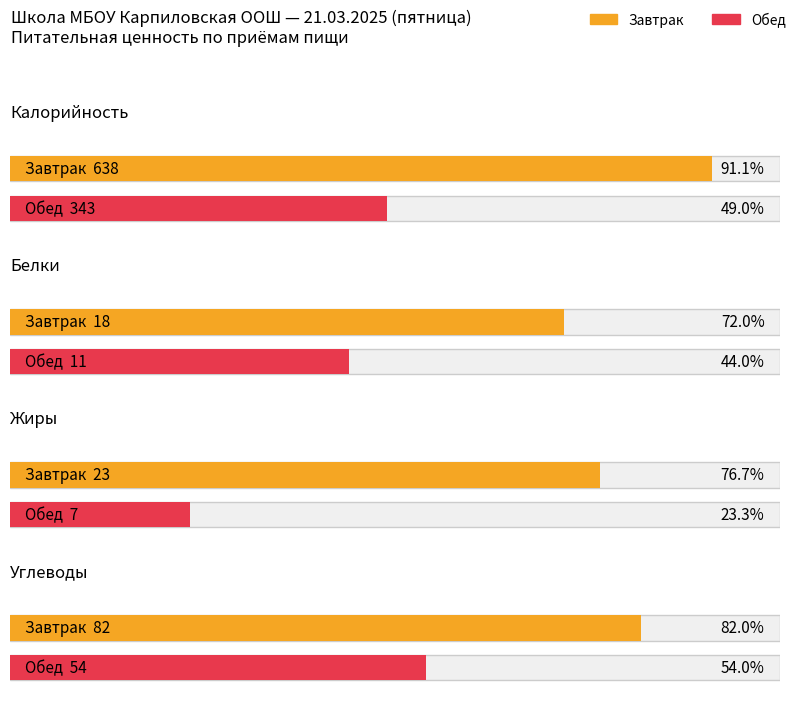

List the labels in order of Жиры value, smallest first.

Обед, Завтрак